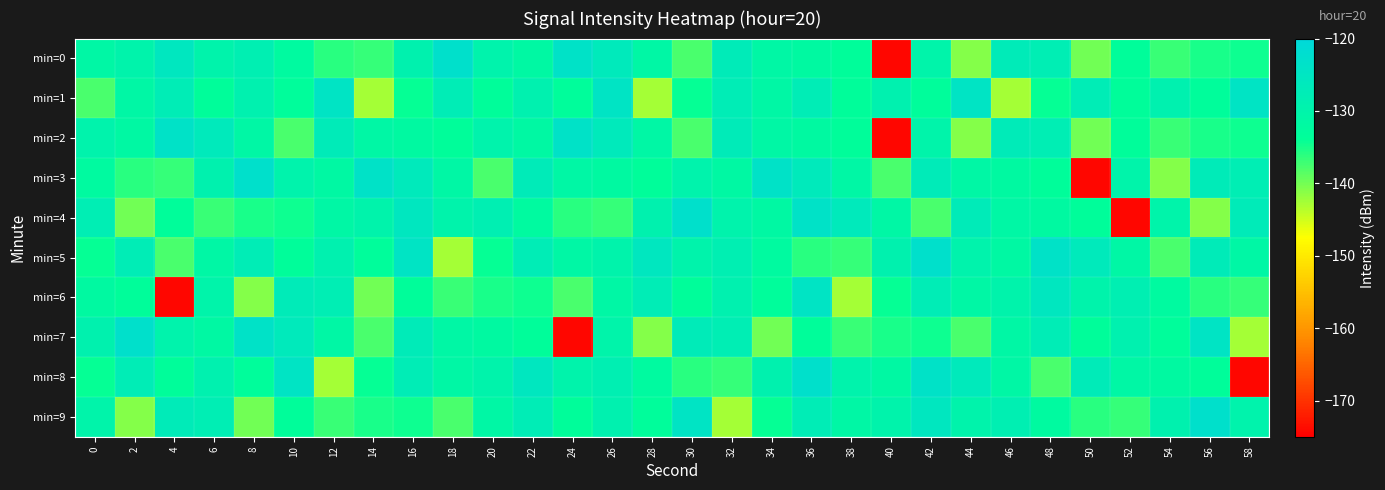

Rank the series by their maximum value, from lowest to highest.

min=1, min=6, min=2, min=0, min=3, min=4, min=5, min=7, min=8, min=9